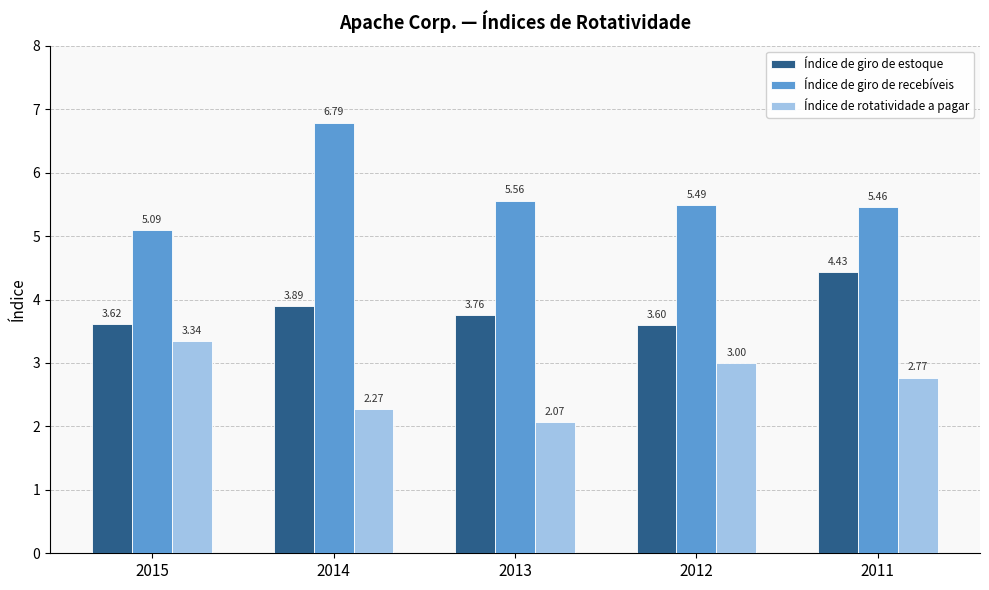

What is the difference between the second highest and minimum values in the Índice de rotatividade a pagar series?

0.9